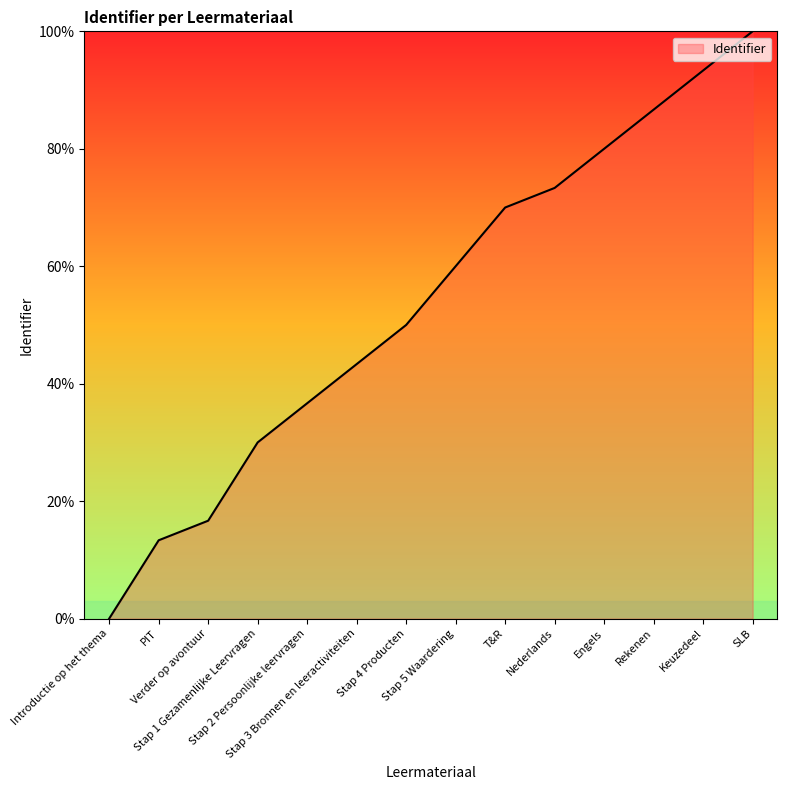

At which label is the value closest to 50?

Stap 4 Producten